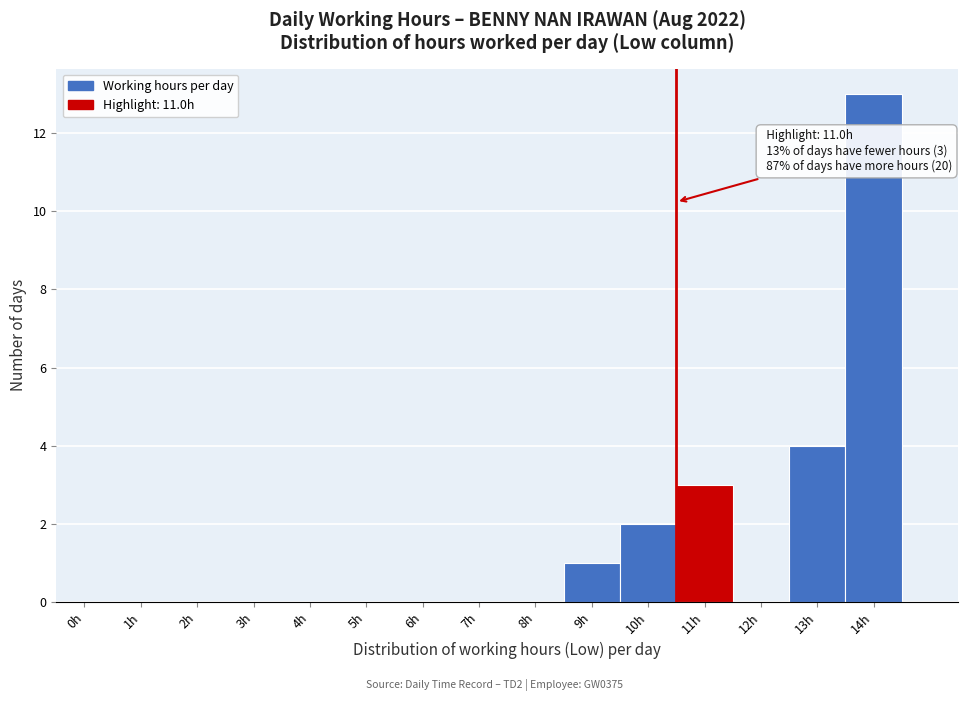

Reading right to left, extract all data points from this chart.

14h=13	13h=4	12h=0	11h=3	10h=2	9h=1	8h=0	7h=0	6h=0	5h=0	4h=0	3h=0	2h=0	1h=0	0h=0